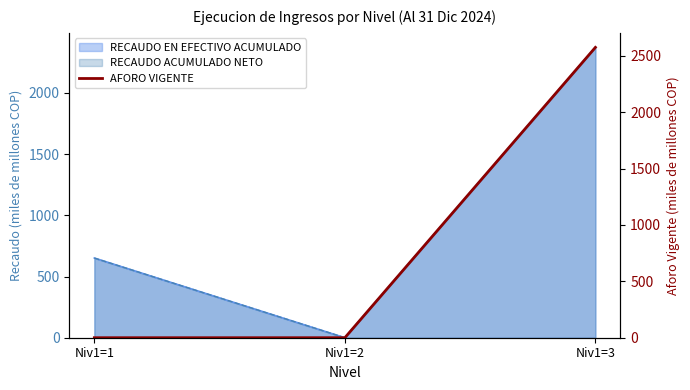

Where is the data nearest to the value 1286?

Niv1=1